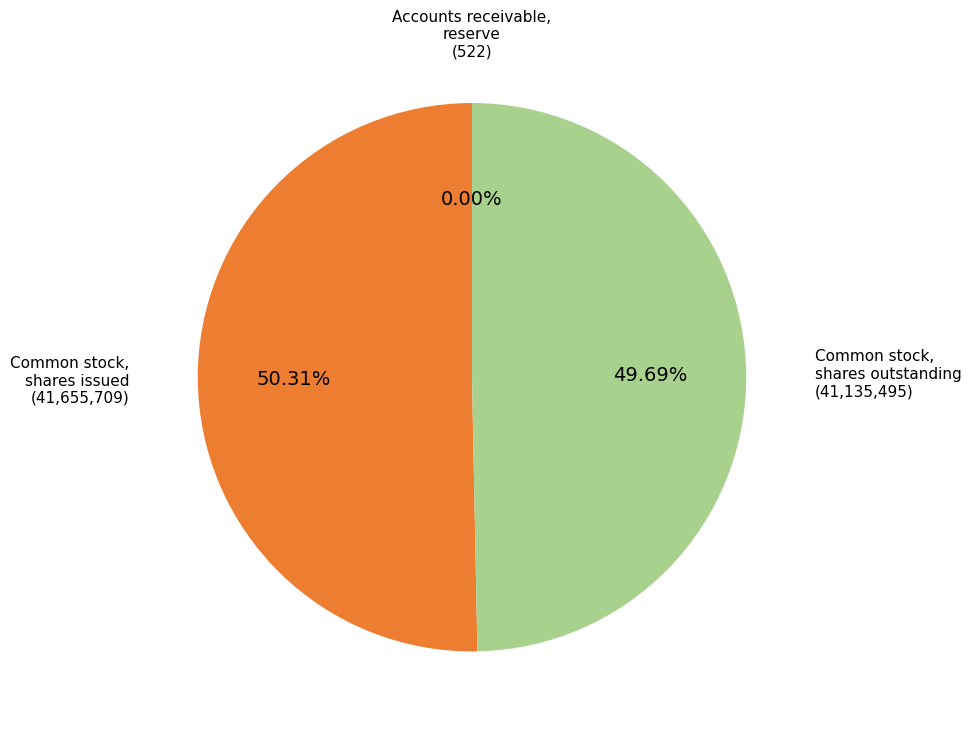

To the nearest percent, what is the average slice percentage?

33%